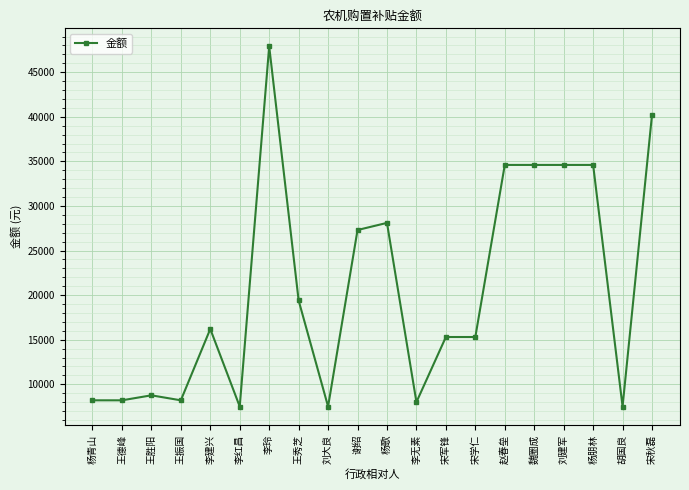

Reading left to right, what are all the values shown in this chart?

8200	8200	8760	8200	16200	7500	47900	19400	7500	27300	28100	8000	15300	15300	34600	34600	34600	34600	7500	40230